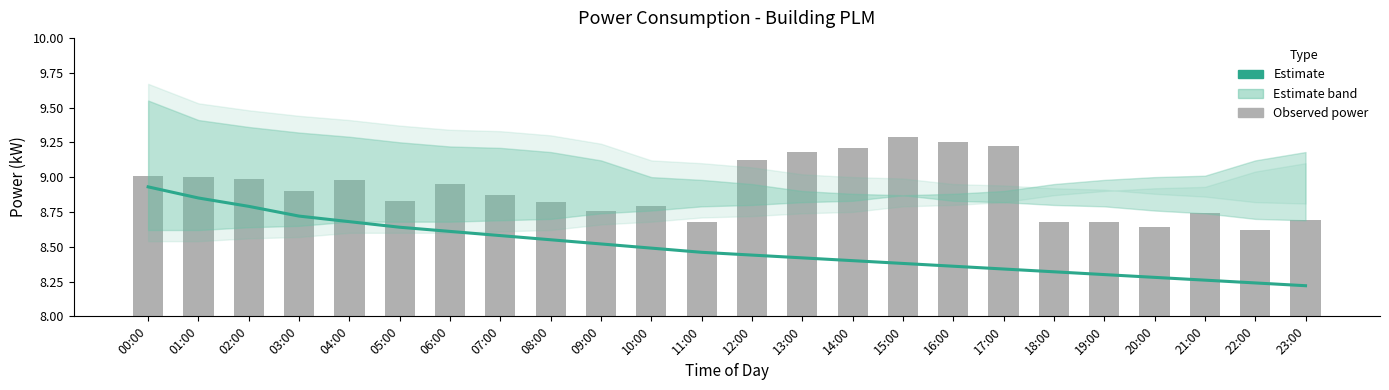

Which series changed the most between 01:00 and 21:00?

Estimate